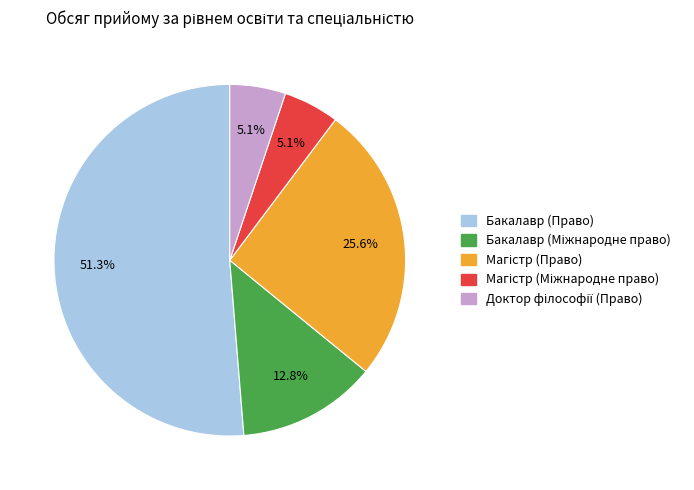

How many slices are in this pie chart?

5